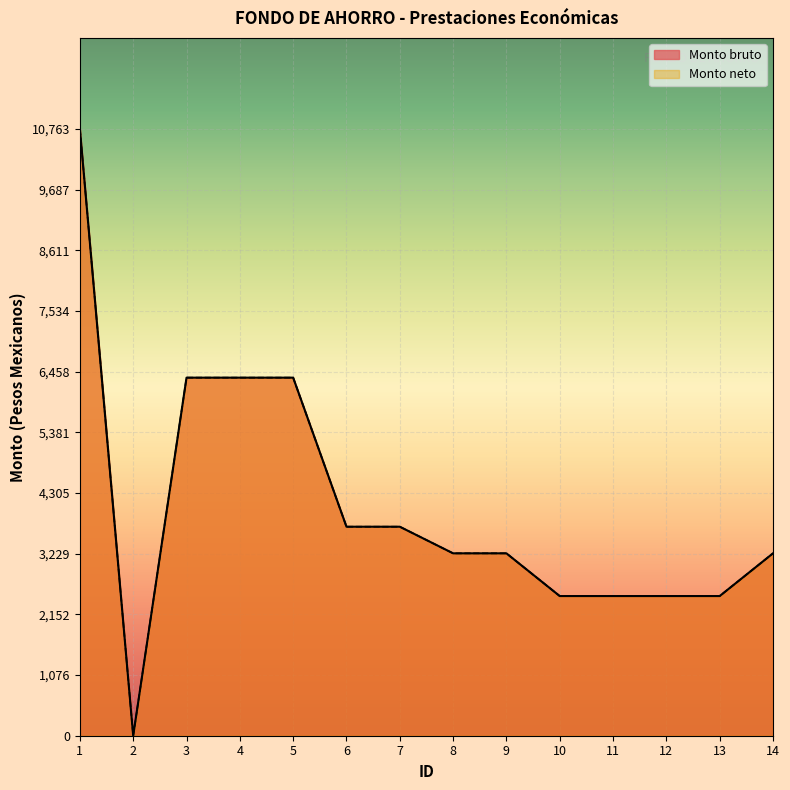

The value of Monto neto at 12 is 1010.6. True or false?

False